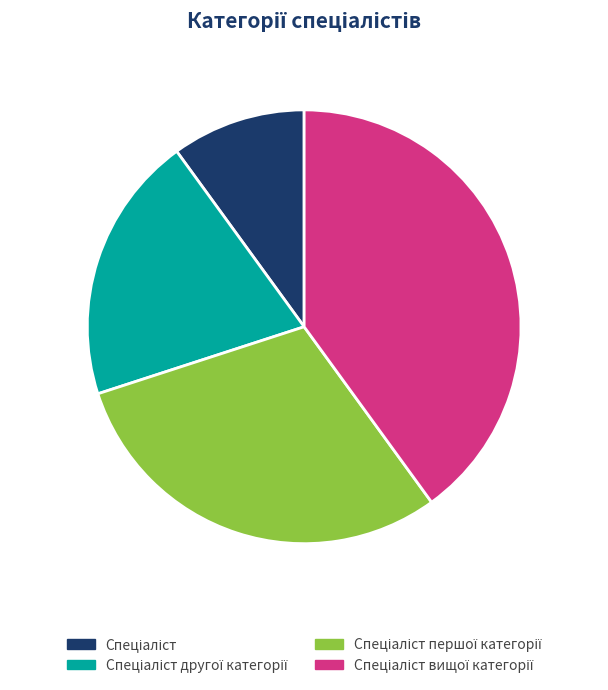

To the nearest percent, what is the difference between the largest and smallest slice percentages?

30%